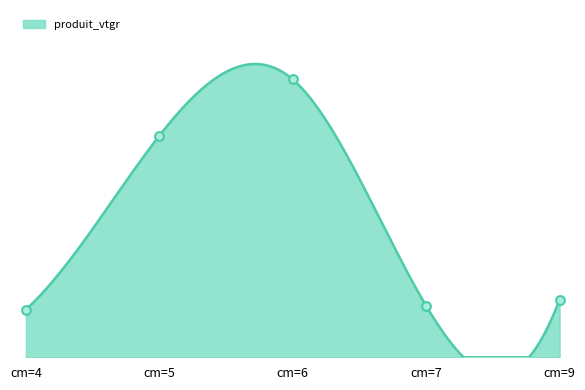

What is the change in value from cm=5 to cm=9?

-5.5